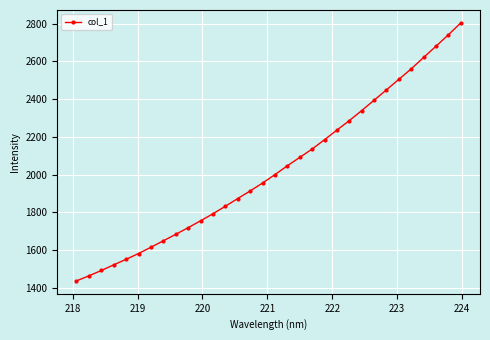

What is the smallest value displayed?

1437.6